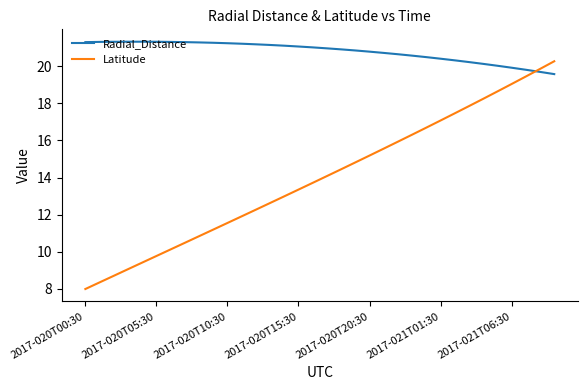

Which series has the largest total across all categories?

Radial_Distance